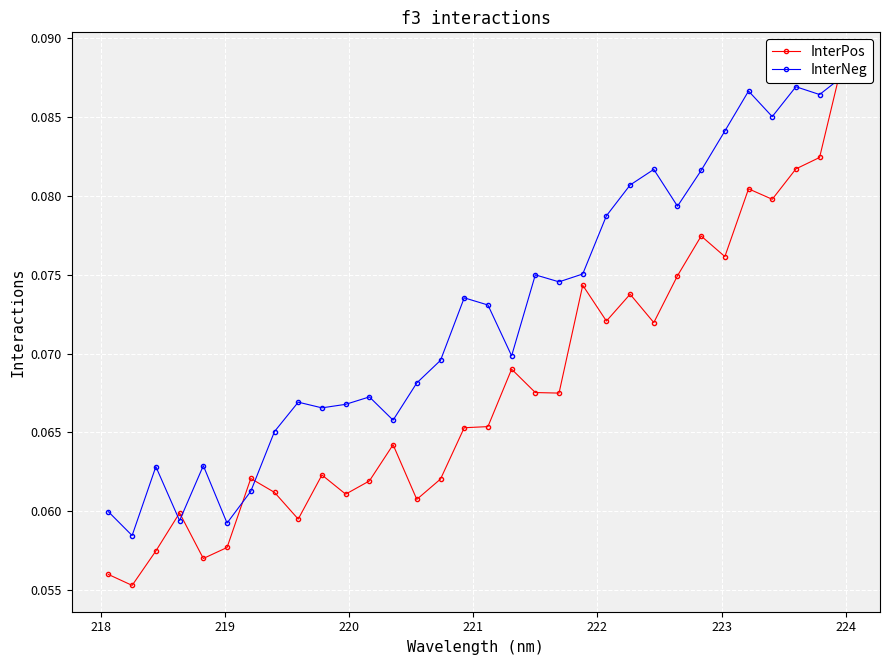

Count the number of data series in this chart.

2